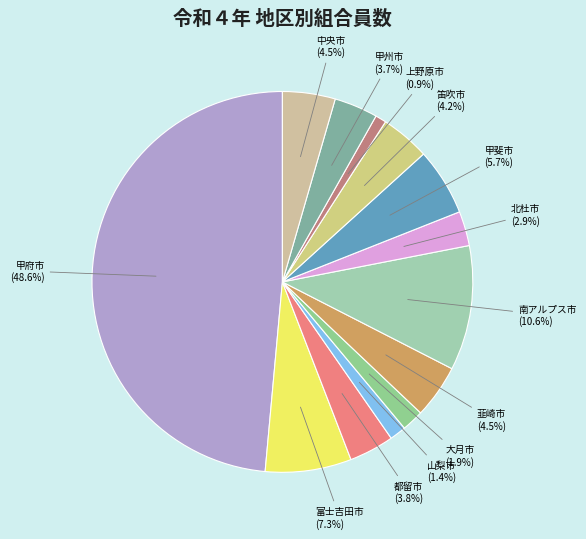

To the nearest percent, what is the average slice percentage?

8%